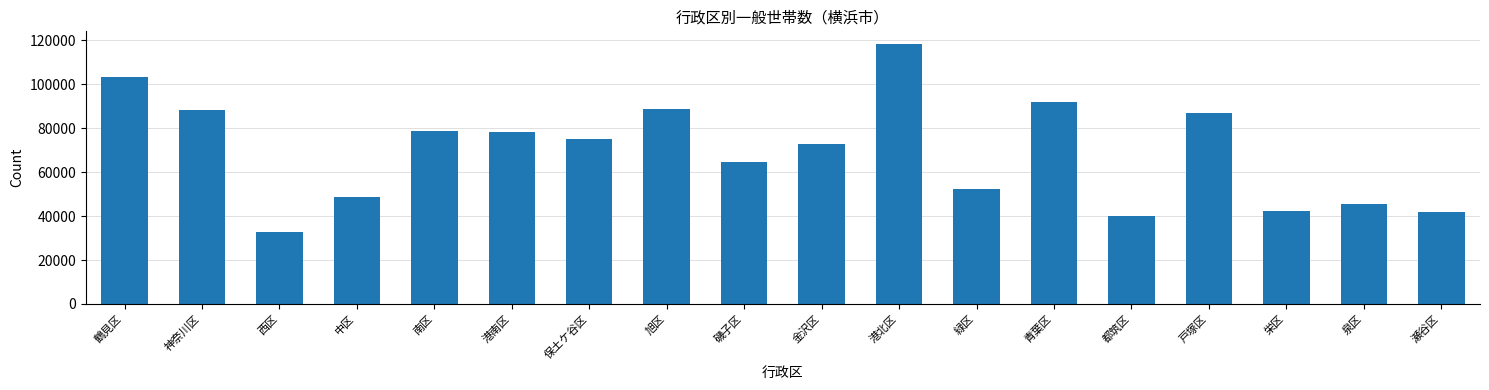

What is the change in value from 中区 to 瀬谷区?

-6690